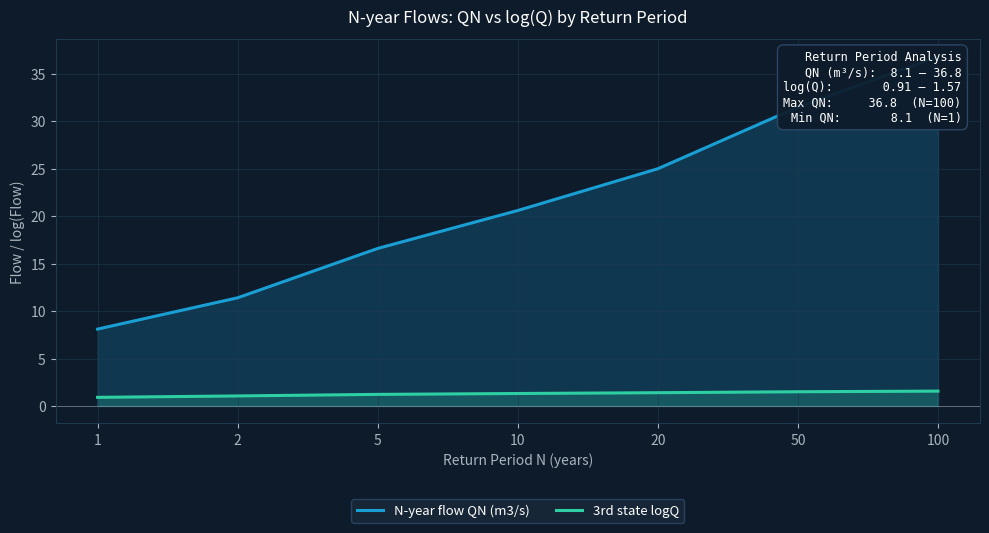

What is the value of the N-year flow QN (m3/s) point at the 2nd from the left?

11.4